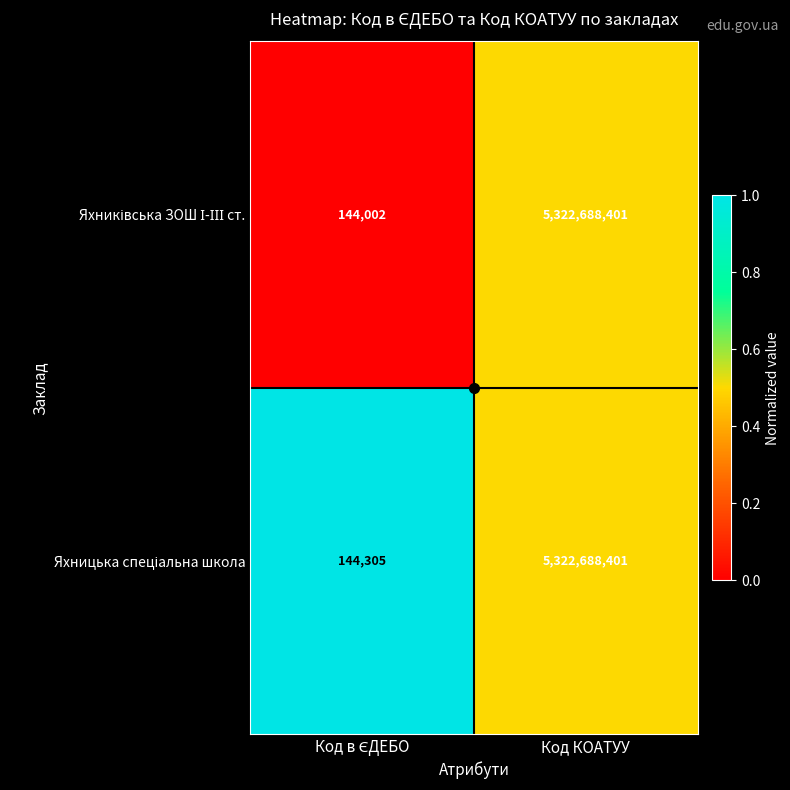

At which category is the sum across all series the highest?

Код КОАТУУ